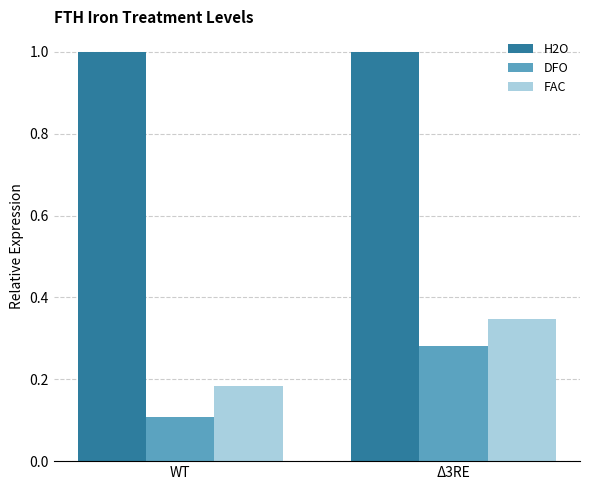

List the labels in order of DFO value, smallest first.

WT, Δ3RE